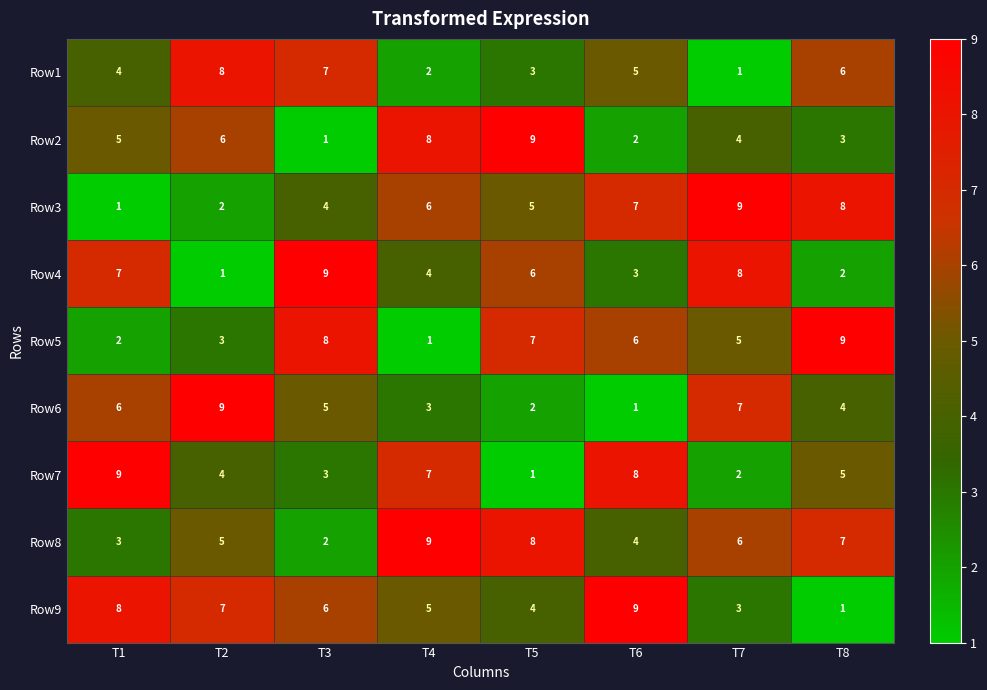

The Row1 series shows 6 at T8. True or false?

True